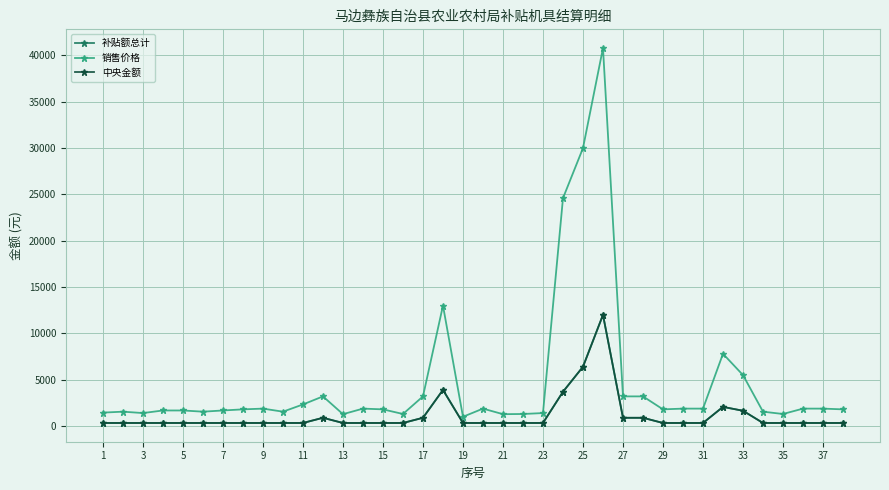

Does the chart display data point markers on the line(s)?

Yes